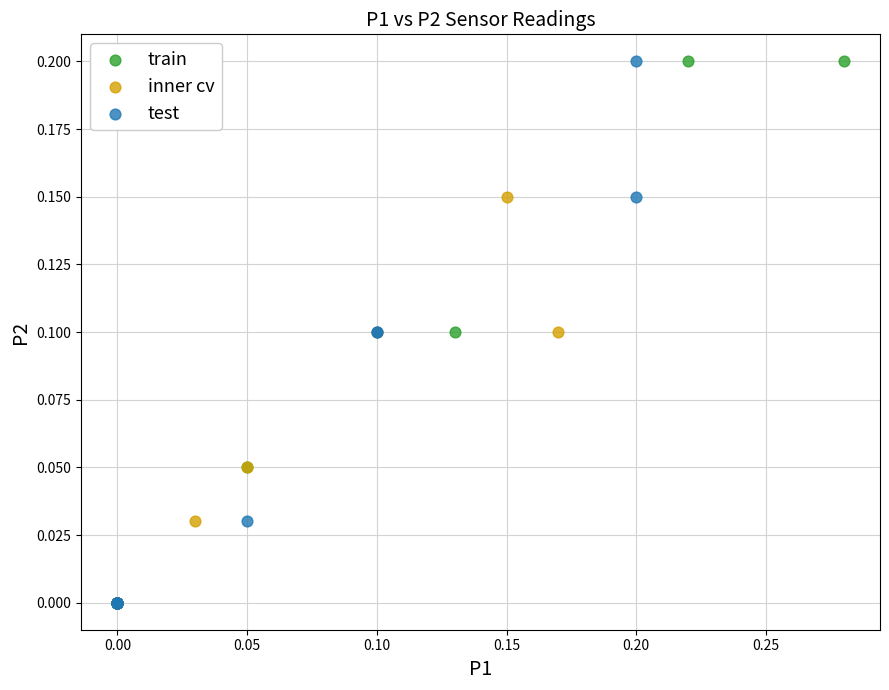

What are all the series names shown in the legend?

train, inner cv, test